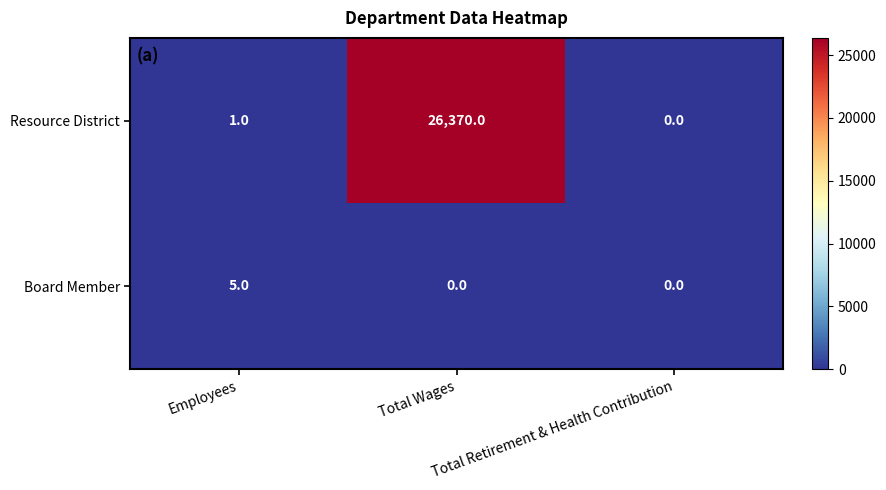

How many distinct data groups are displayed?

2